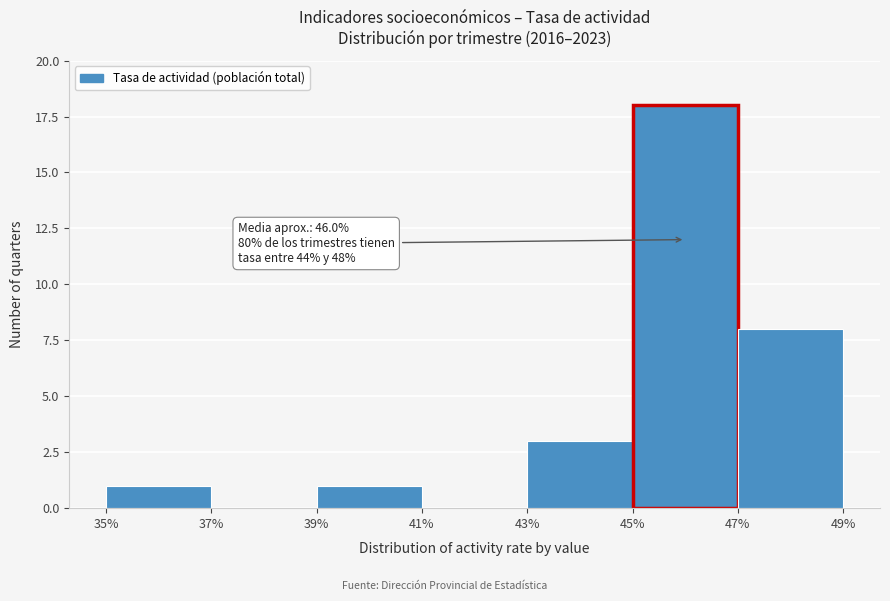

Which range on the x-axis has the tallest bar?

45% to 47%